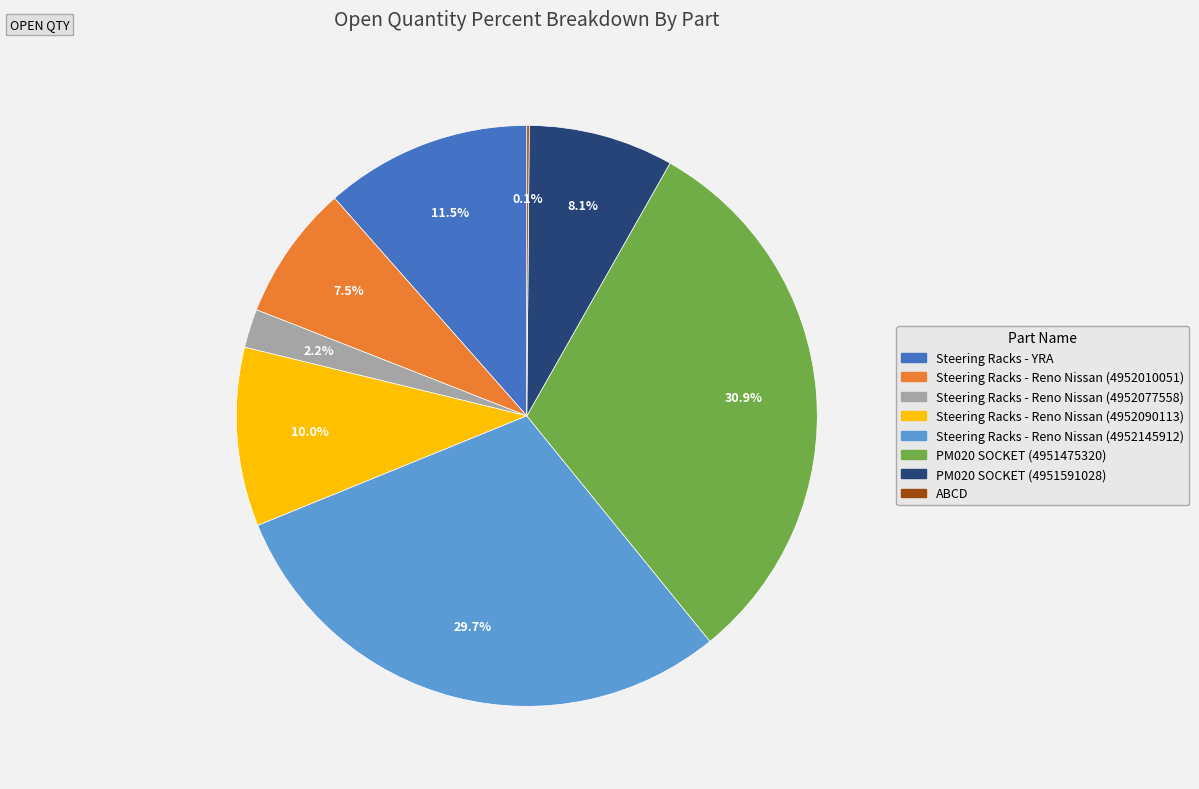

Is there any slice that represents more than half of the pie?

No